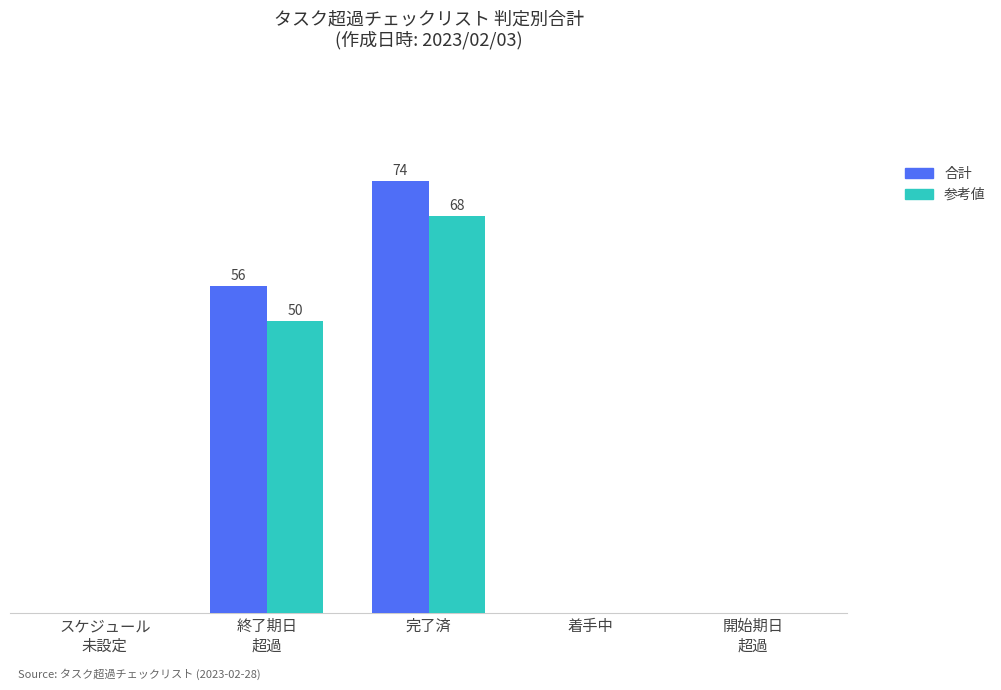

Which has a higher value, 着手中 or 完了済?

完了済